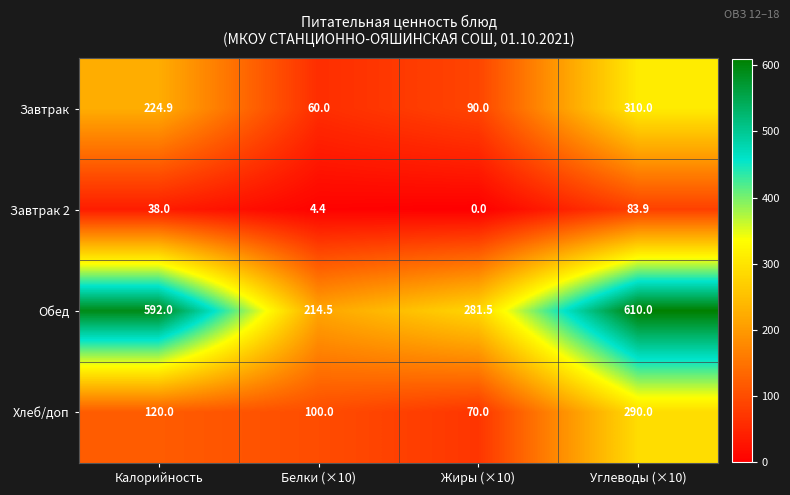

How many data points in Обед are less than 592?

2